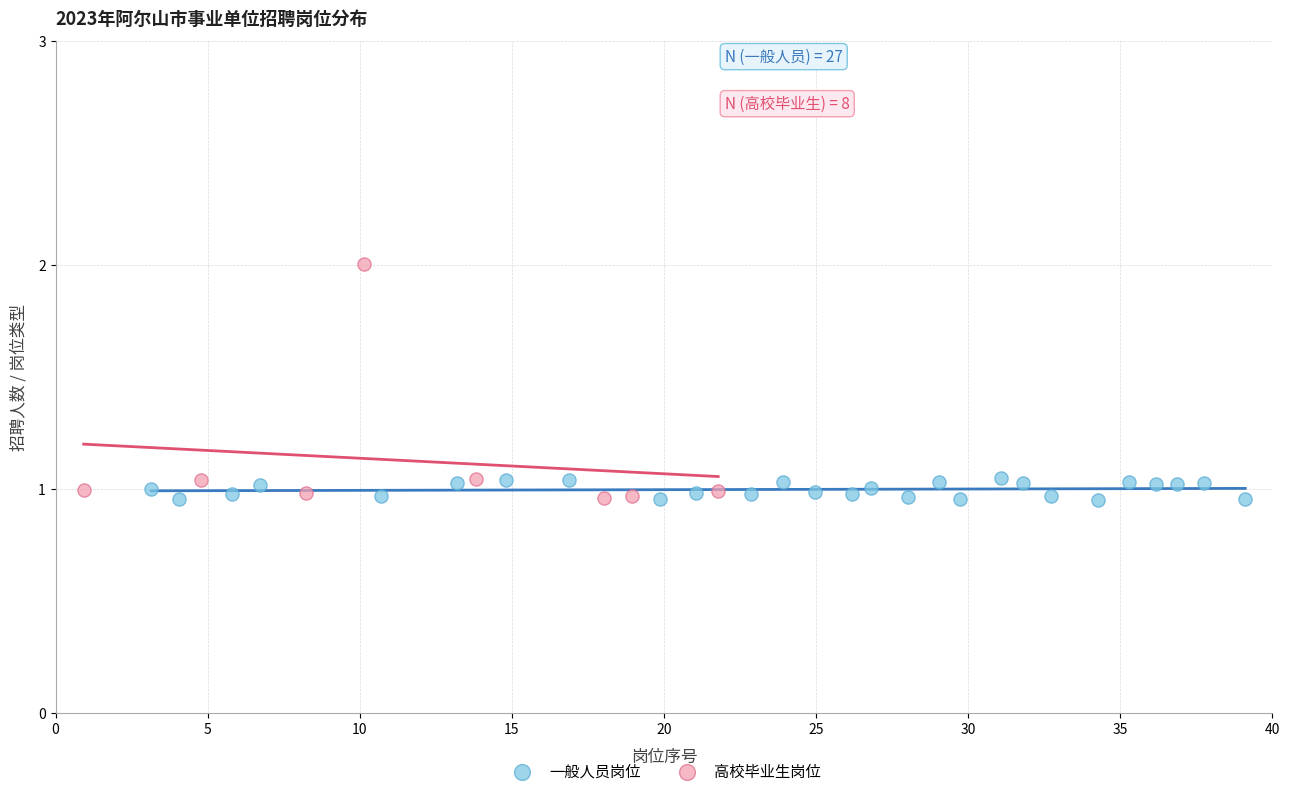

Which series contains the highest Y value?

高校毕业生岗位